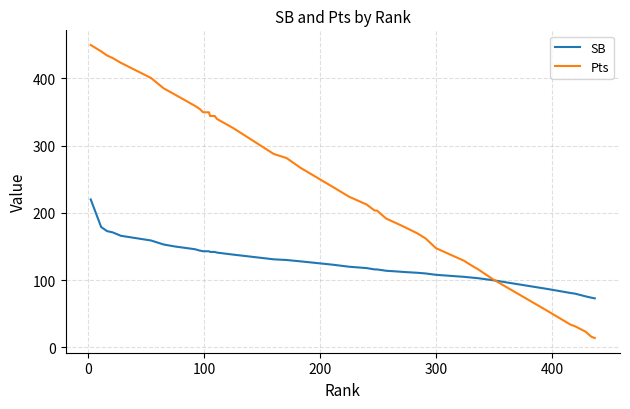

What is the minimum value for SB?

73.0